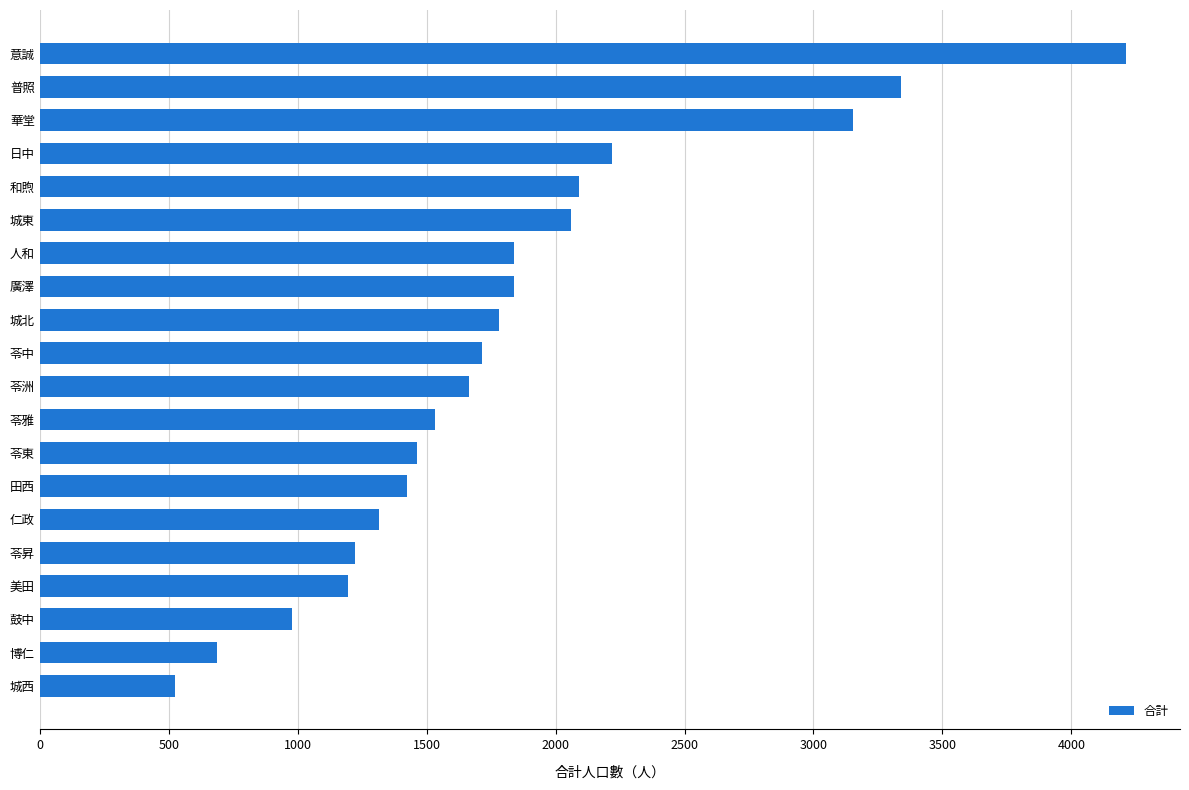

What is the minimum value shown in the chart?

525